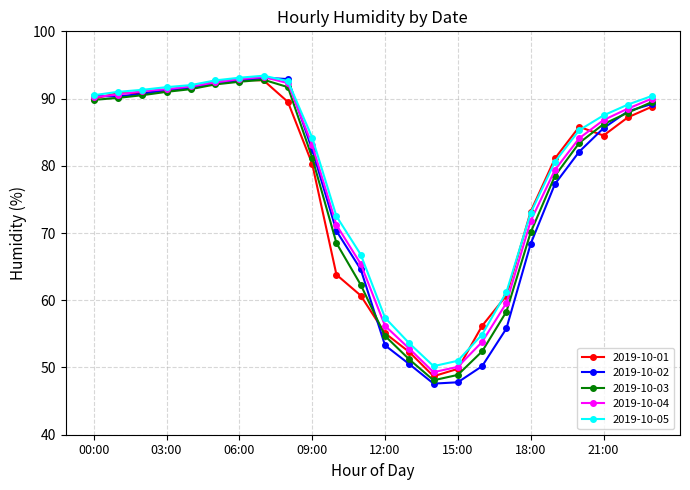

What is the minimum value for 2019-10-01?

48.7